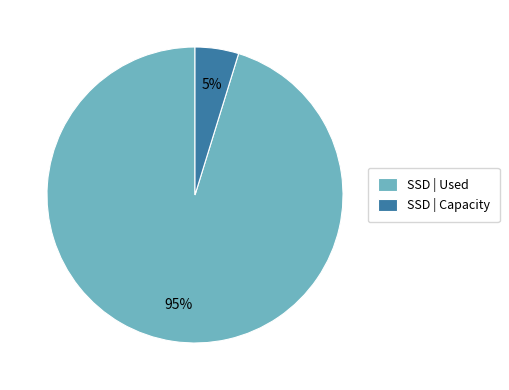

How many slices are in this pie chart?

2